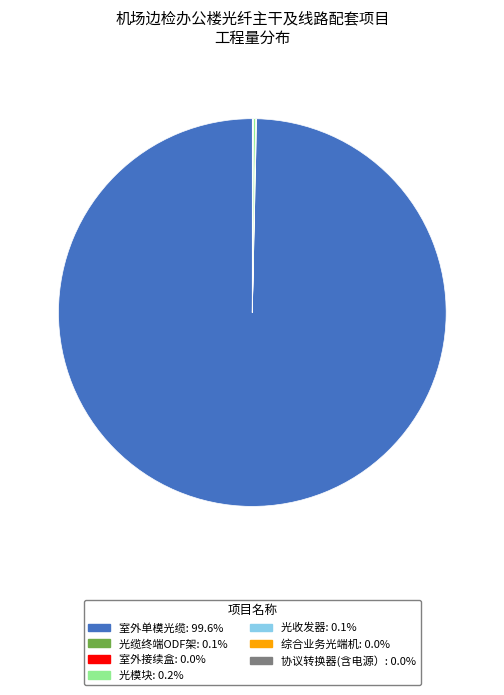

Is there any slice that represents more than half of the pie?

Yes